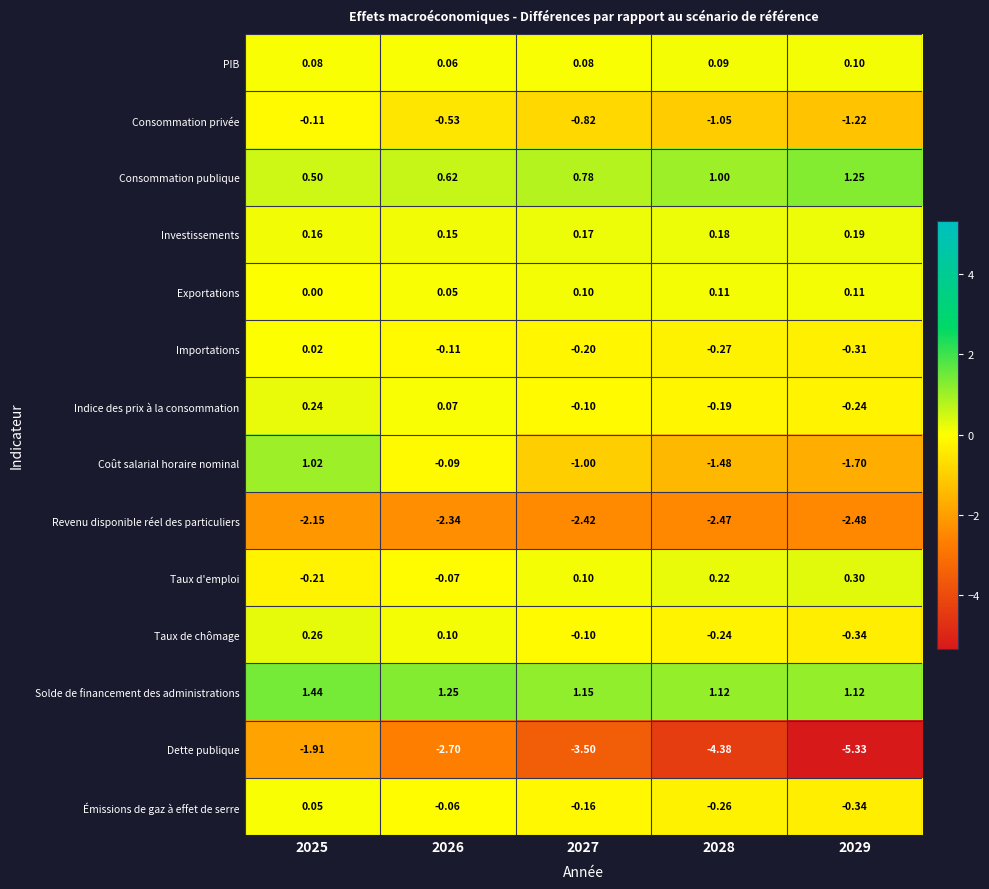

At 2025, list the series in order from smallest to largest.

Revenu disponible réel des particuliers, Dette publique, Taux d'emploi, Consommation privée, Exportations, Importations, Émissions de gaz à effet de serre, PIB, Investissements, Indice des prix à la consommation, Taux de chômage, Consommation publique, Coût salarial horaire nominal, Solde de financement des administrations